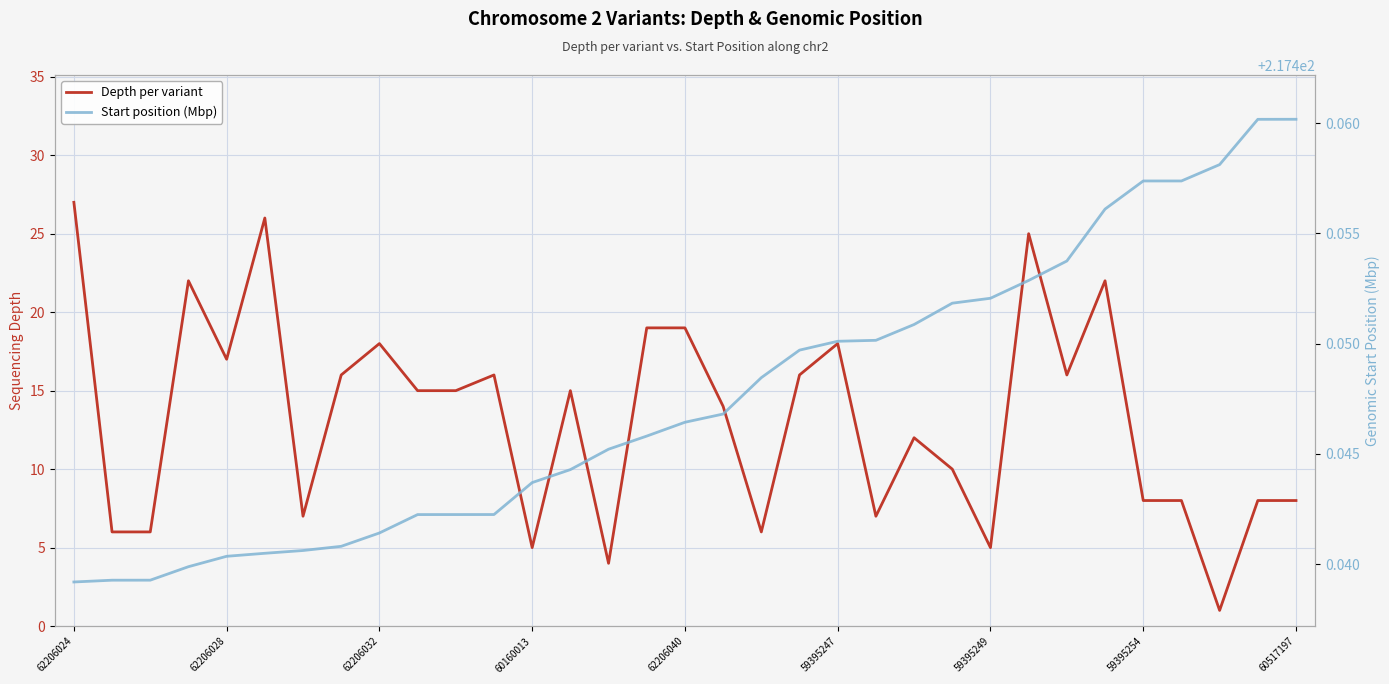

Which has a higher value, 9 or 59395254?

59395254